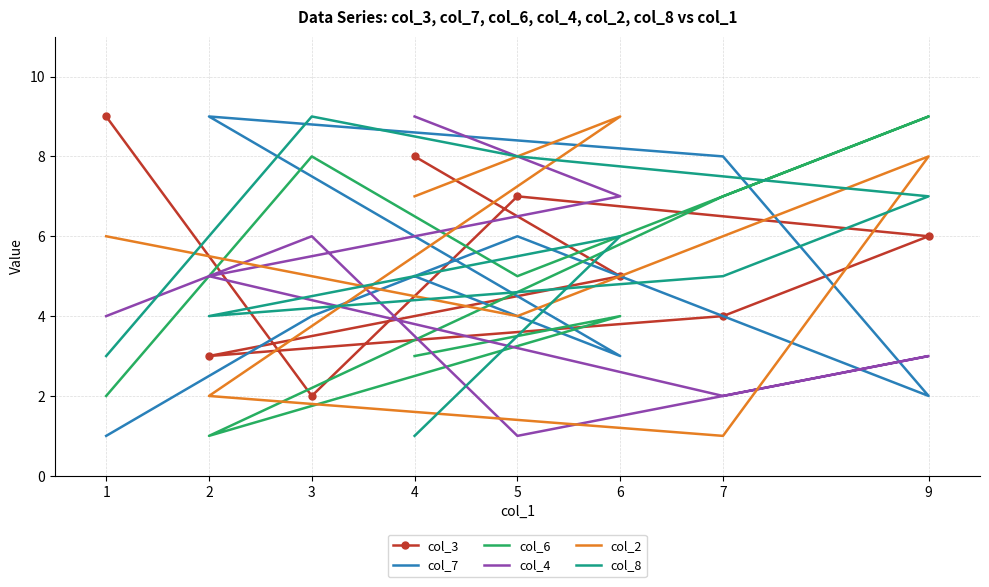

Which label corresponds to the smallest value in the chart?

1